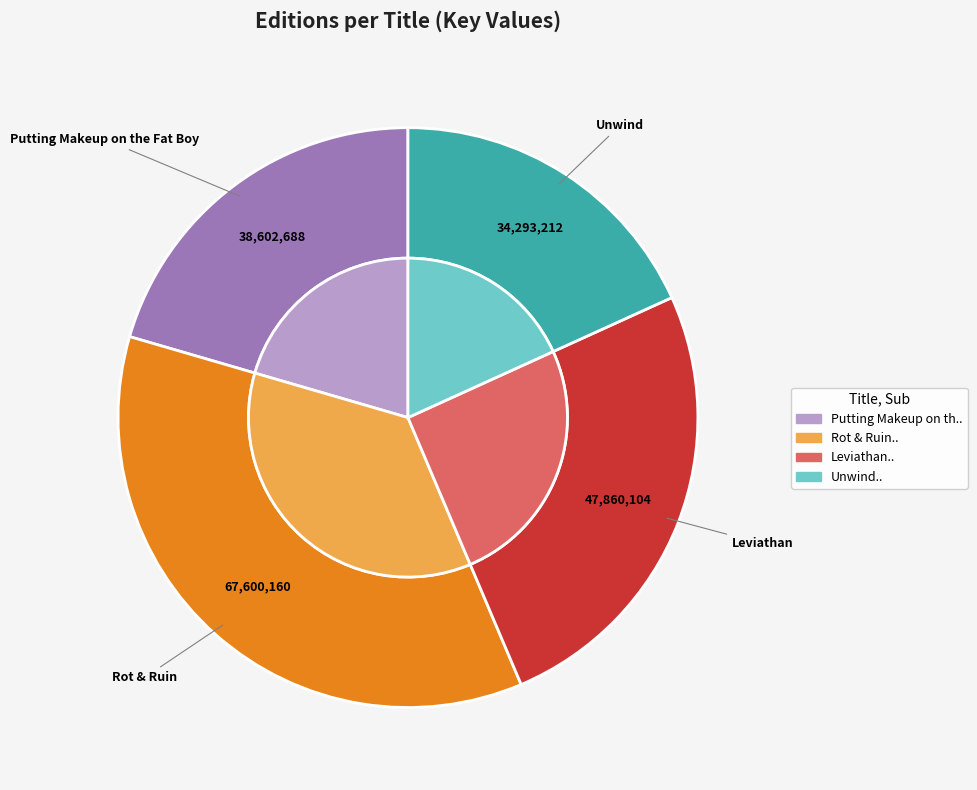

How many segments does this pie chart have?

4